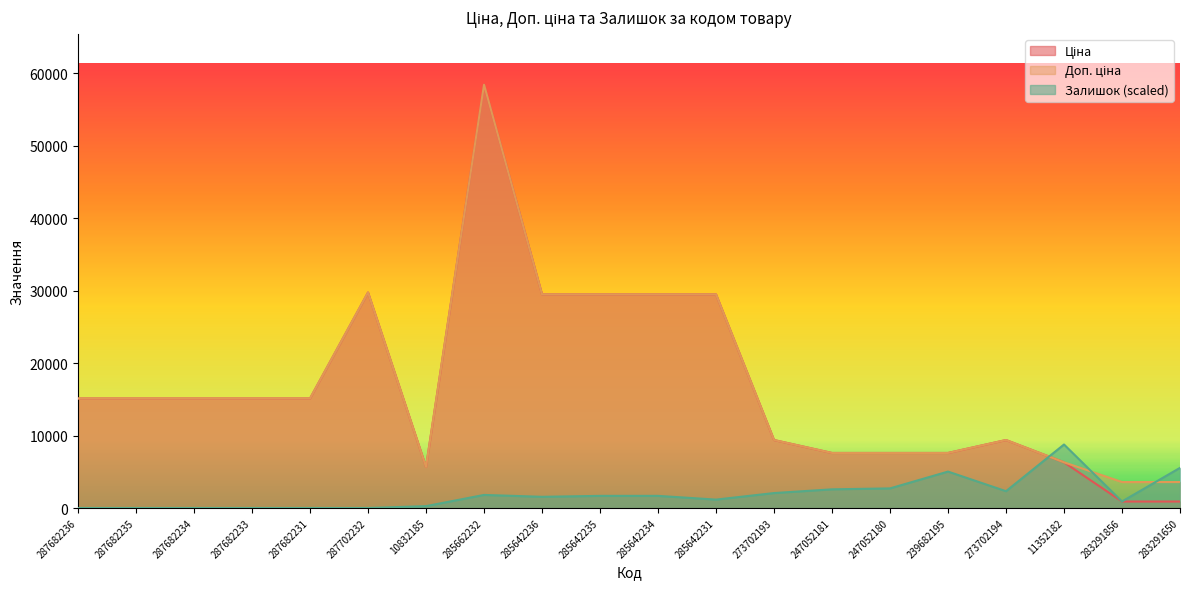

True or false: Ціна and Доп. ціна intersect in this chart.

False